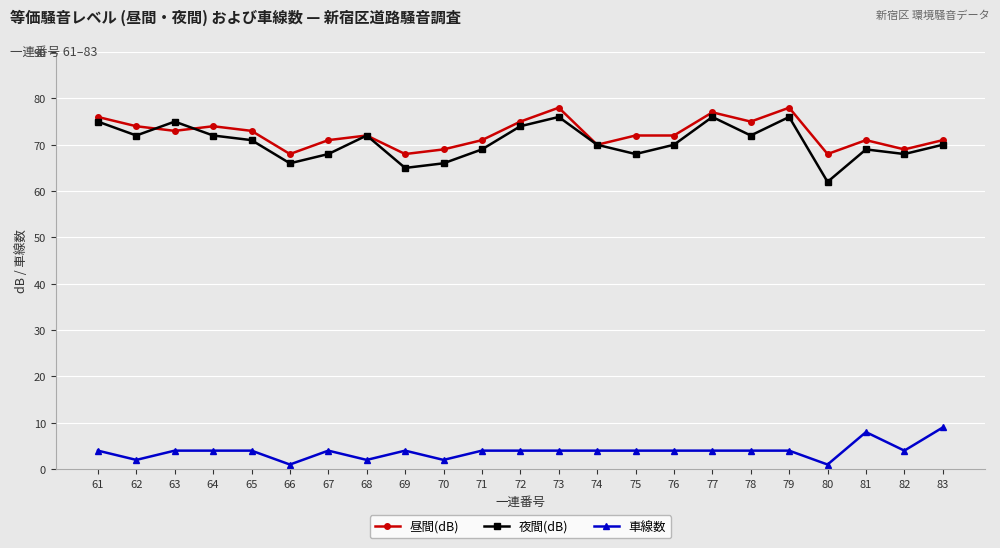

Which series has the widest spread of values?

夜間(dB)